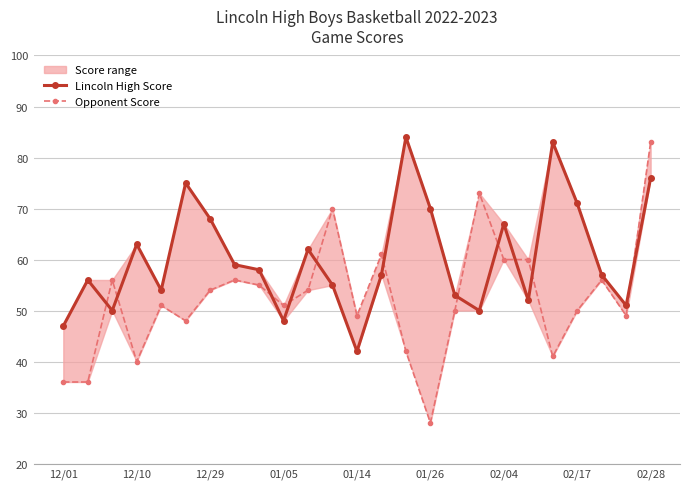

The Lincoln High Score series shows 37 at 11. True or false?

False